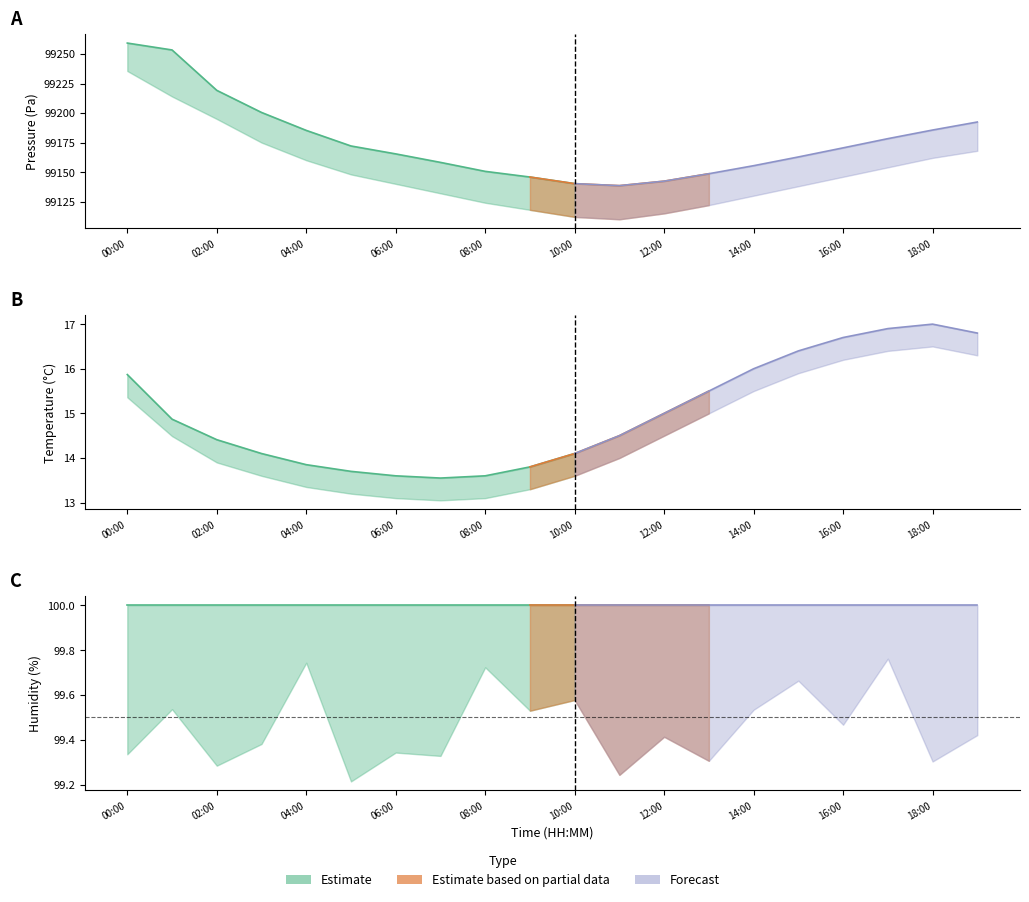

True or false: humidity and temperature_low cross at least once.

False